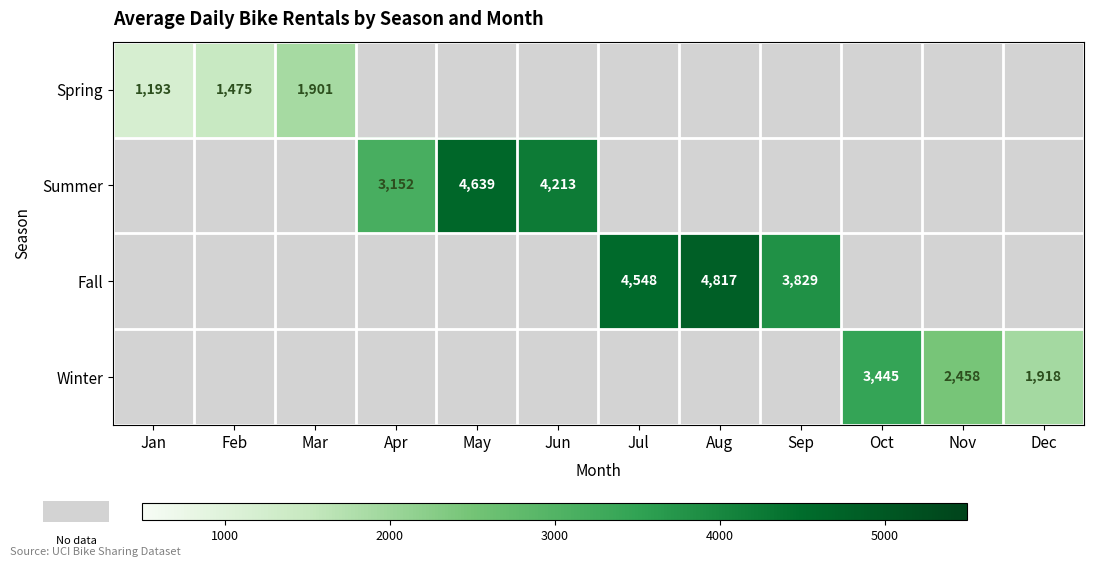

At how many categories does at least one series exceed 188?

12